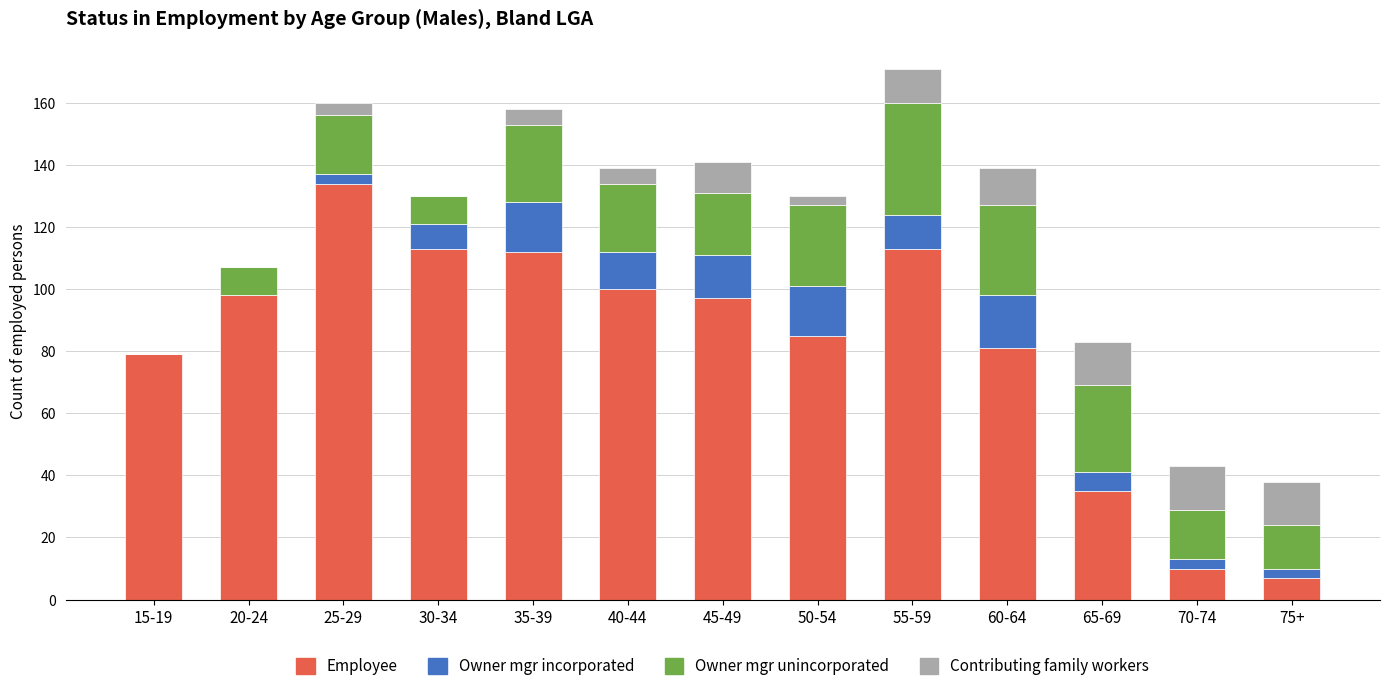

What is the sum of all Employee values?

1064